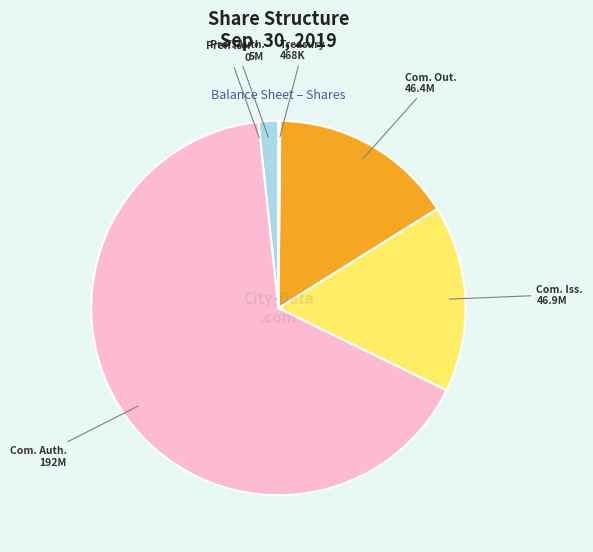

Is there any slice that represents more than half of the pie?

Yes